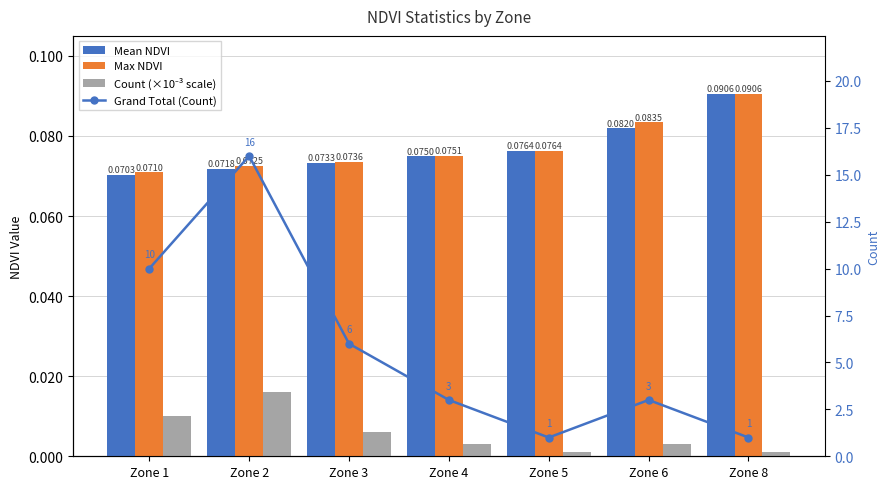

What is the approximate value of Mean NDVI at Zone 2?

0.1